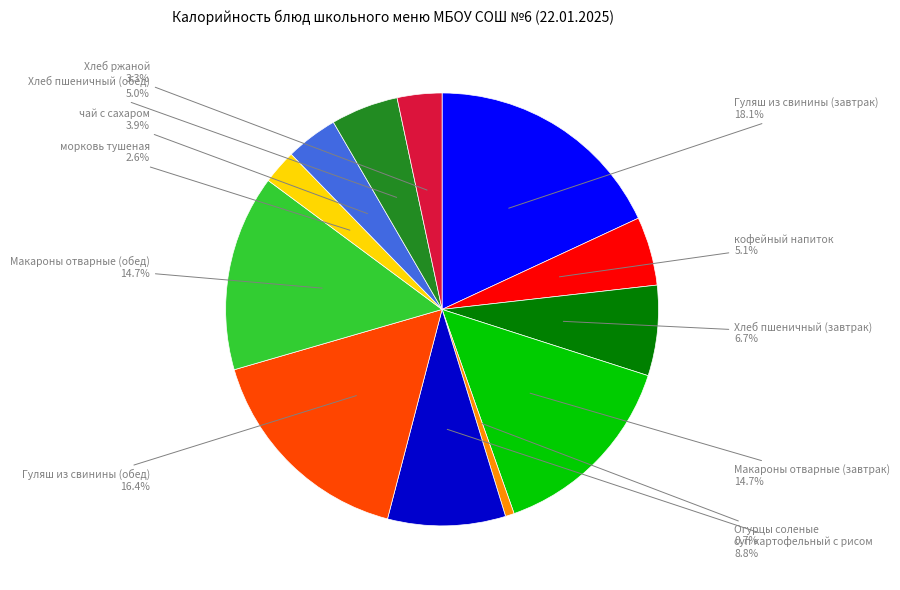

Is there any slice that represents more than half of the pie?

No